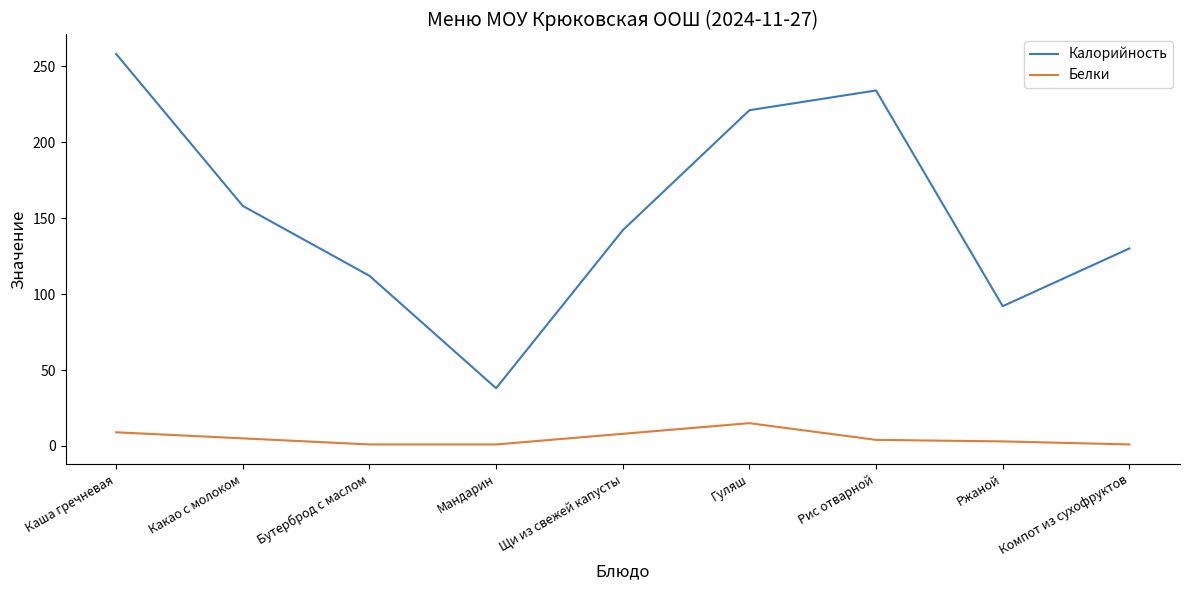

Where is Калорийность nearest to the value 148?

Щи из свежей капусты